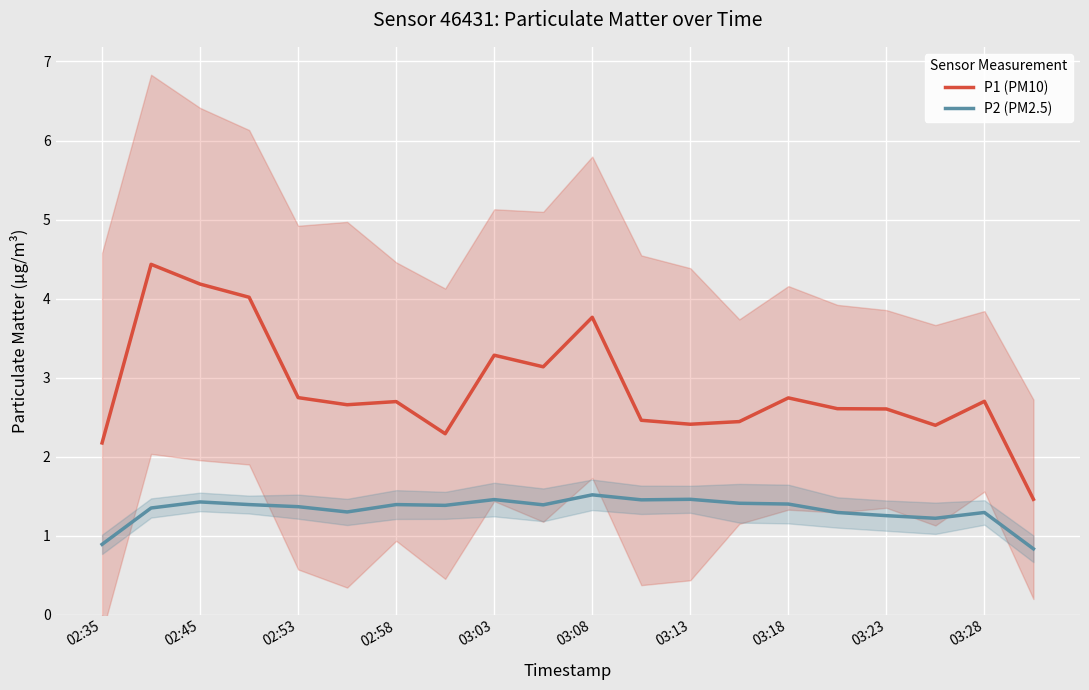

At which label is P2 (PM2.5) closest to 1?

02:35